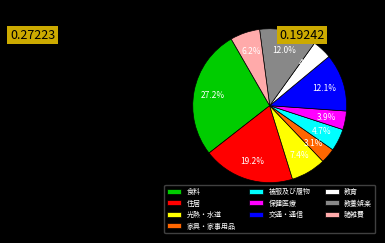

To the nearest percent, what is the combined percentage of 教育 and 被服及び履物?

9%